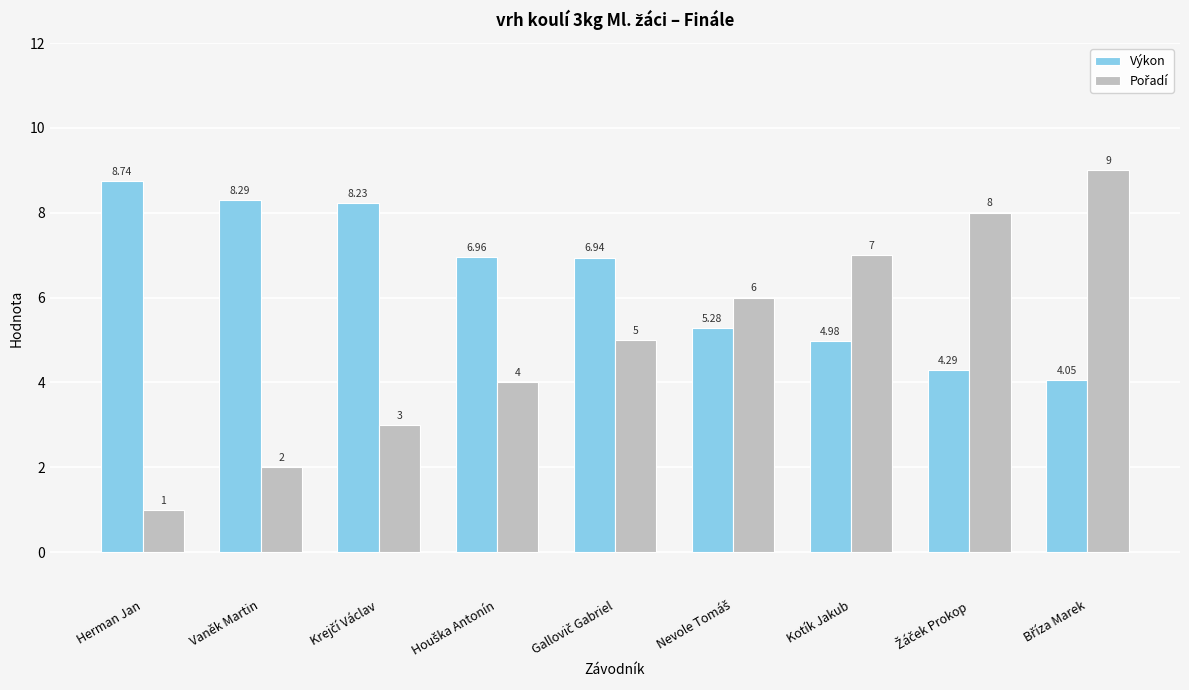

What is the difference between the second highest and second lowest values in the Výkon series?

4.0